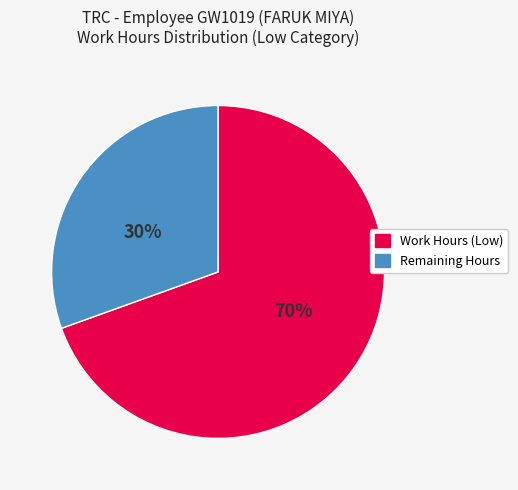

Does any single category account for the majority?

Yes